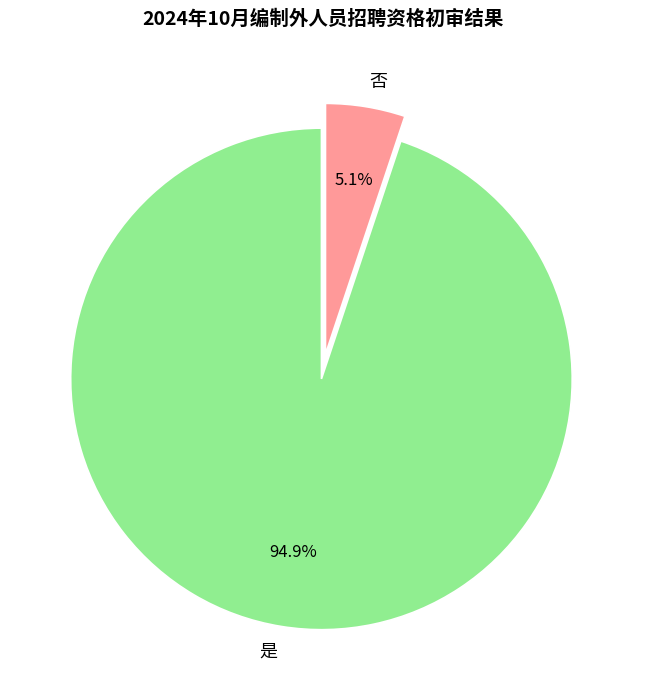

Do 否 and 是 together represent more than half of the pie?

Yes